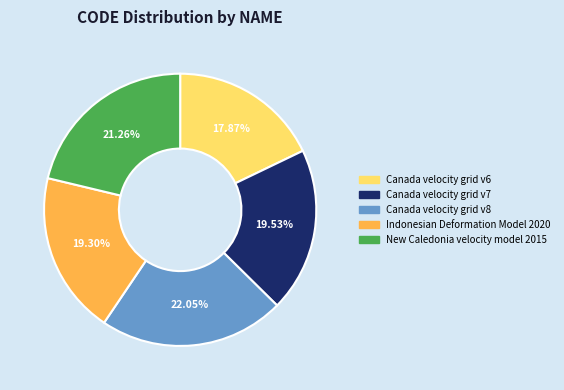

To the nearest percent, what is the average slice percentage?

20%